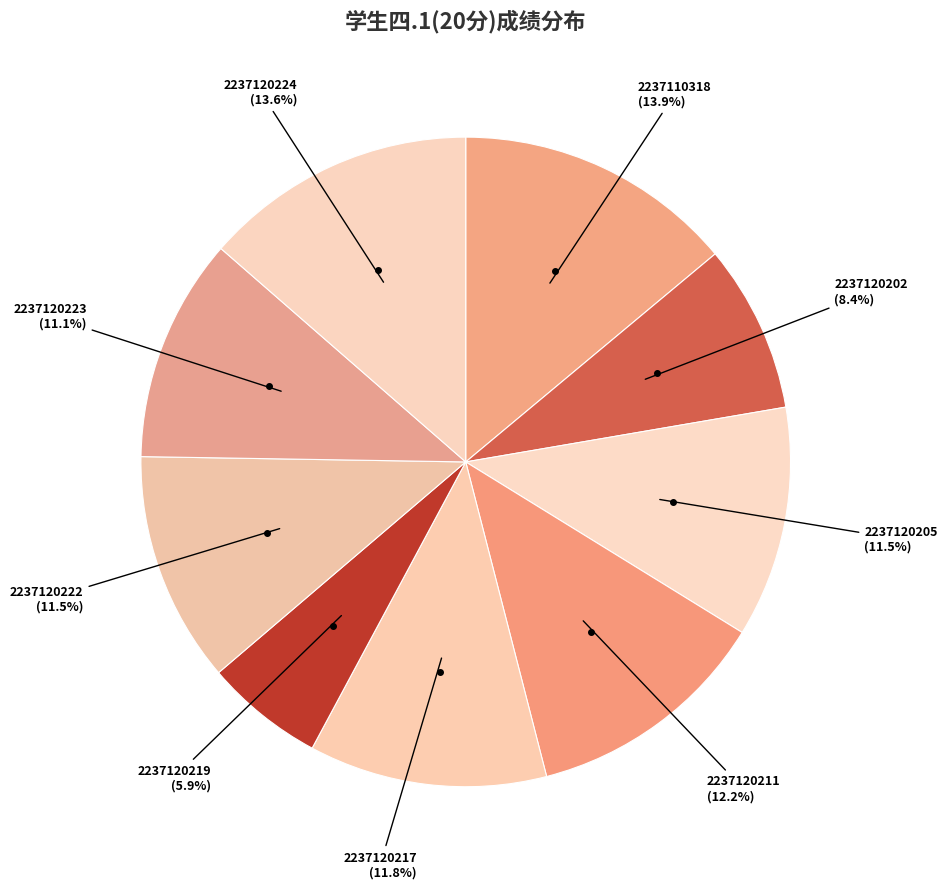

Which slice is the largest?

2237110318